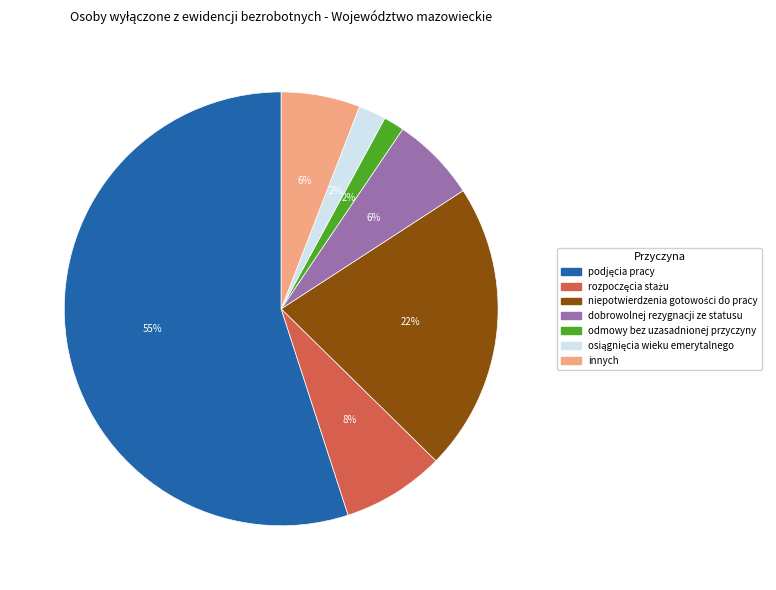

How many segments does this pie chart have?

7